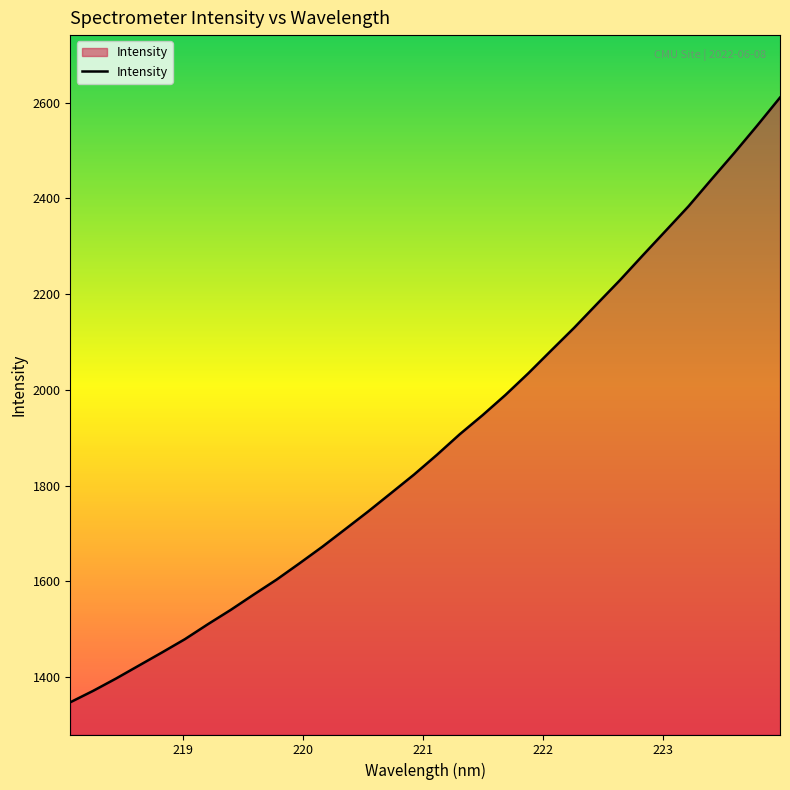

What is the maximum value shown in the chart?

2610.8